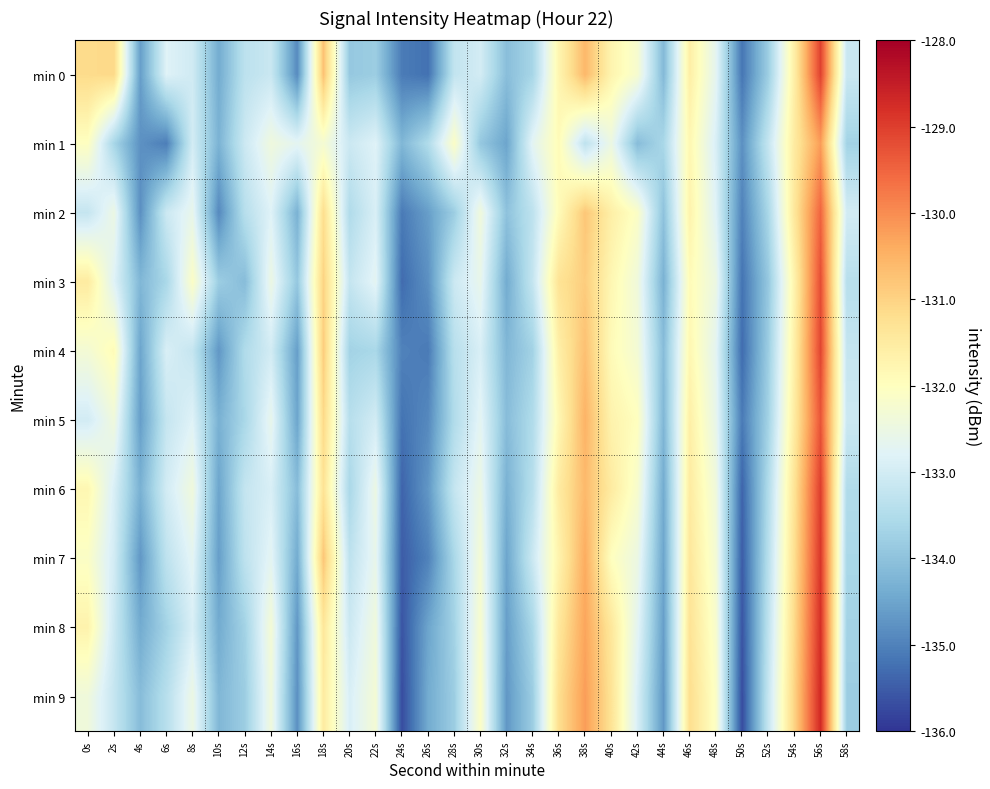

At which category is the sum across all series the highest?

56s